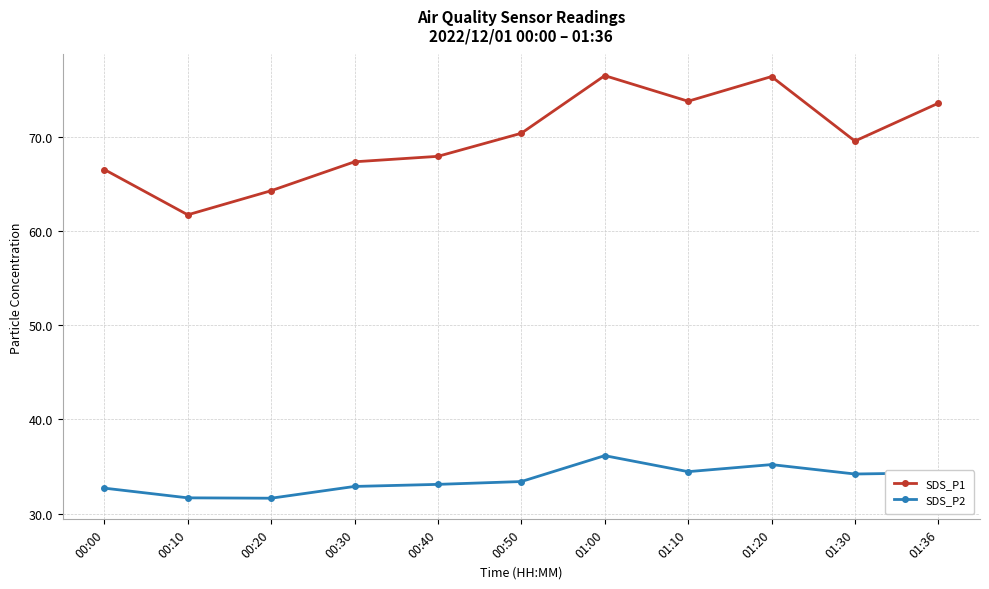

What is the maximum value shown in the chart?

76.5